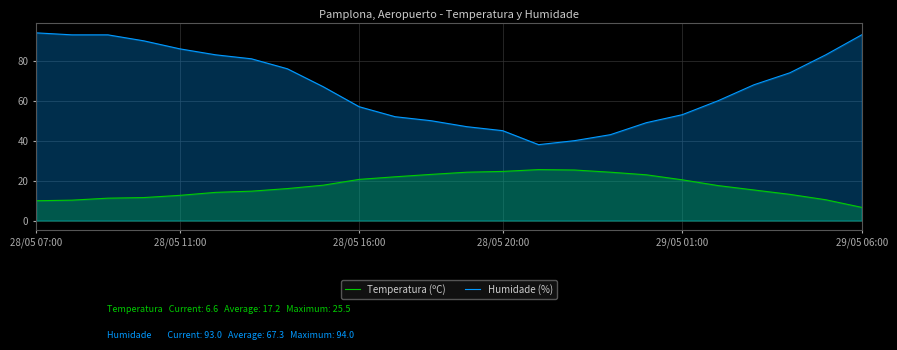

How many interior local peaks does the Temperatura (ºC) series have?

1